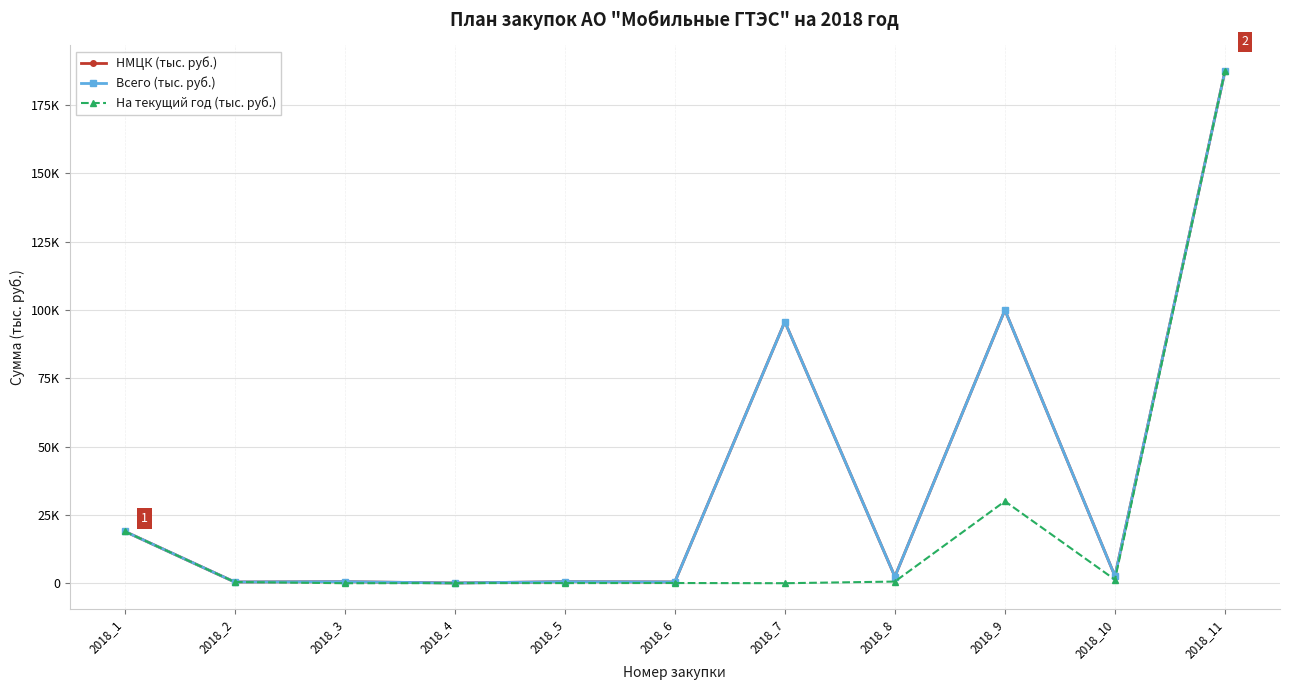

Which category has the lowest value in the Всего (тыс. руб.) series?

2018_4